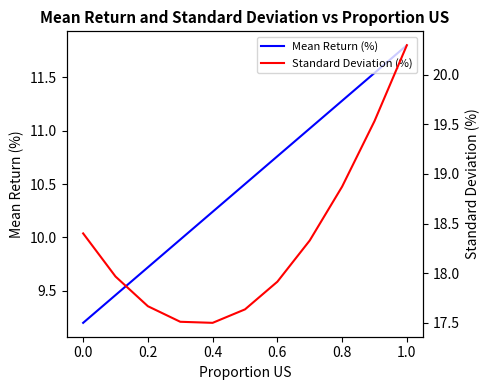

At how many categories does at least one series exceed 14?

11